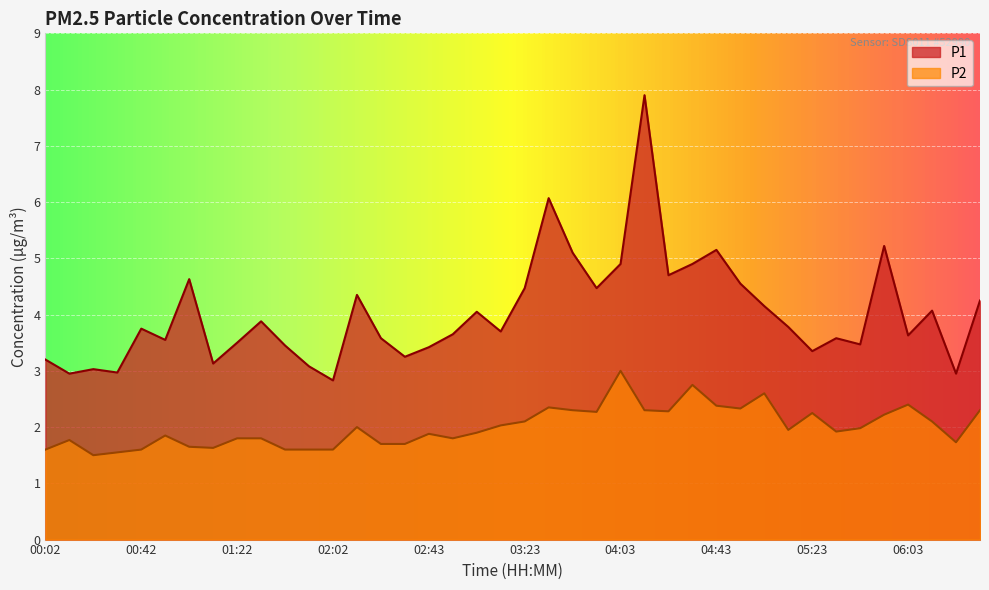

Which series changed the most between 00:22 and 04:13?

P1